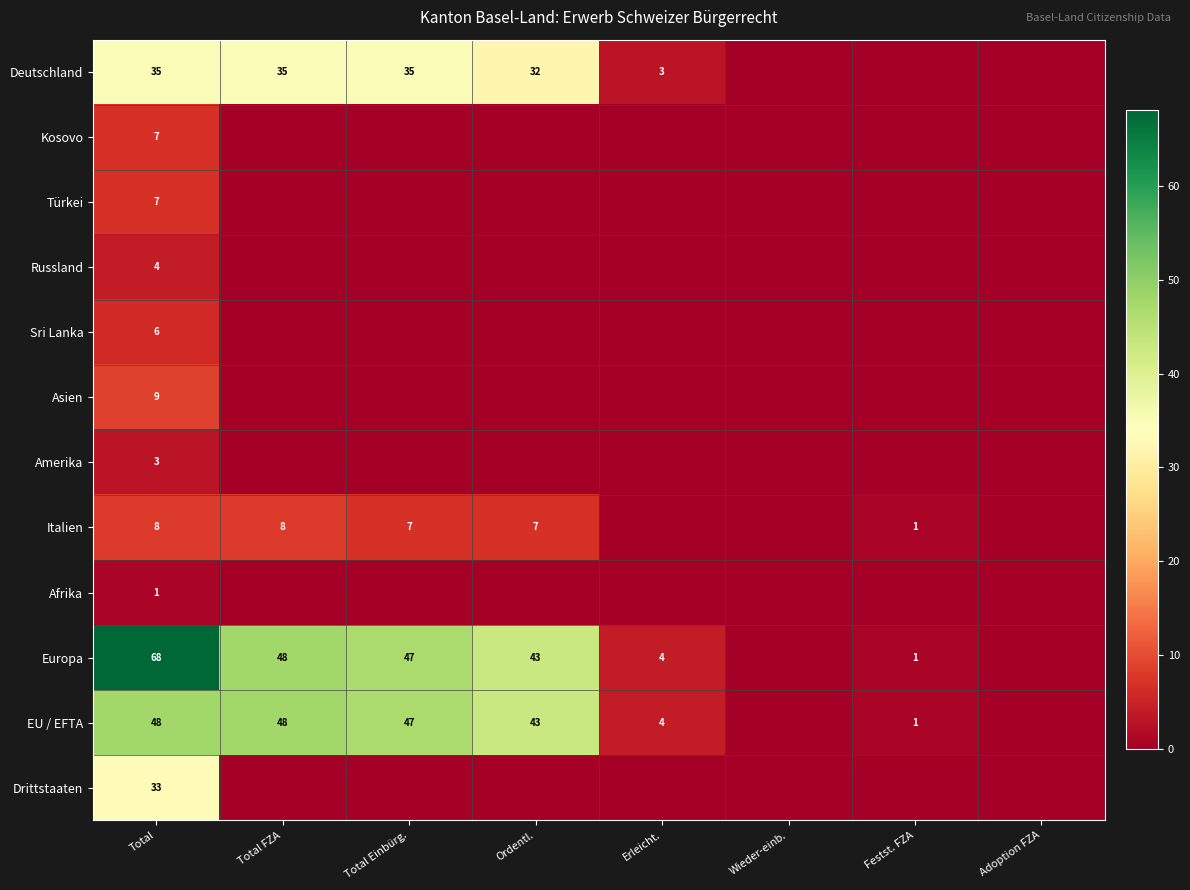

The EU / EFTA series shows 62 at Total Einbürg.. True or false?

False